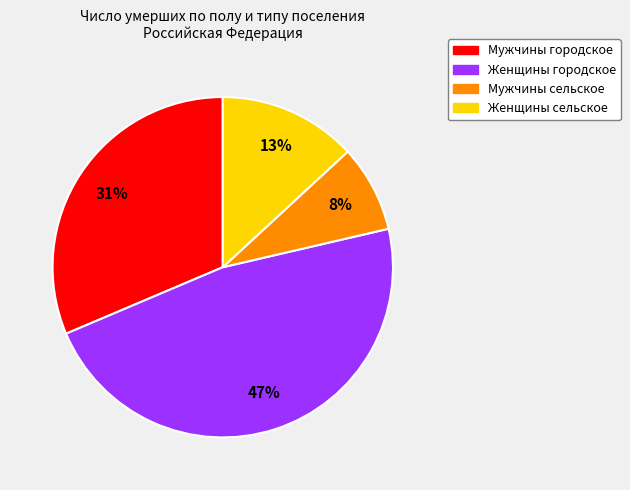

To the nearest percent, what is the average slice percentage?

25%